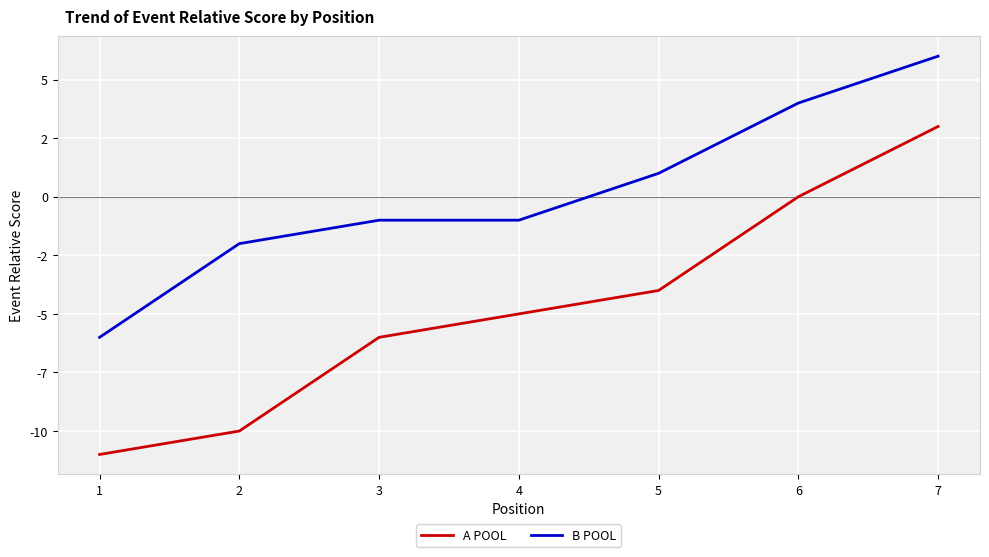

What is the value of the B POOL point at the 1st from the left?

-6